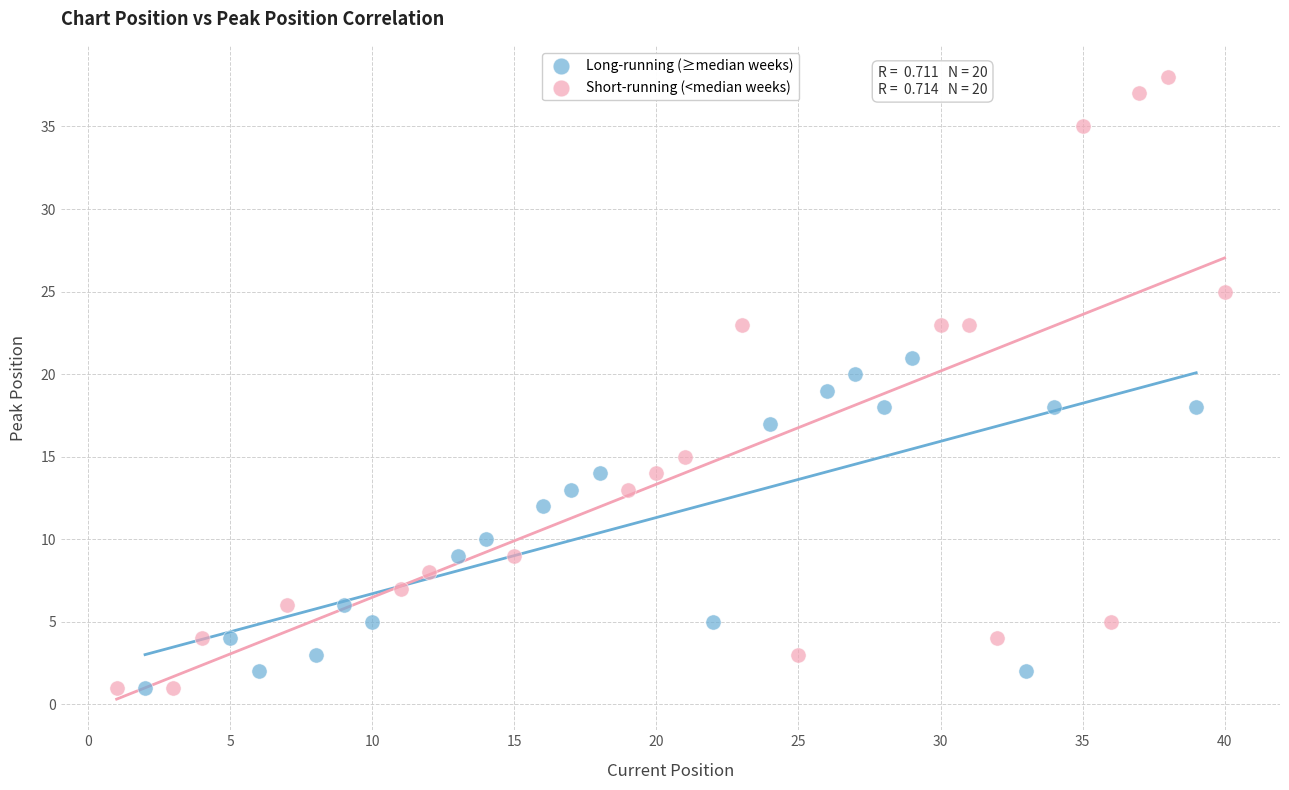

Which series has the widest spread of Y values?

Short-running (<median weeks)